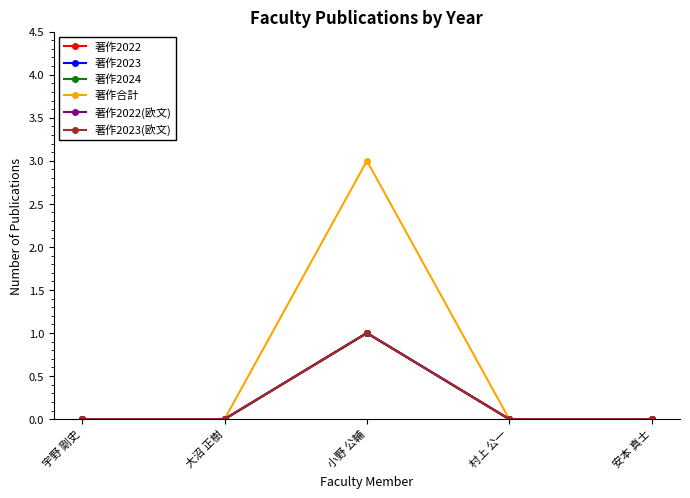

Is the value of 著作合計 at 安本 真士 greater than the value of 著作2023(欧文) at 安本 真士?

No